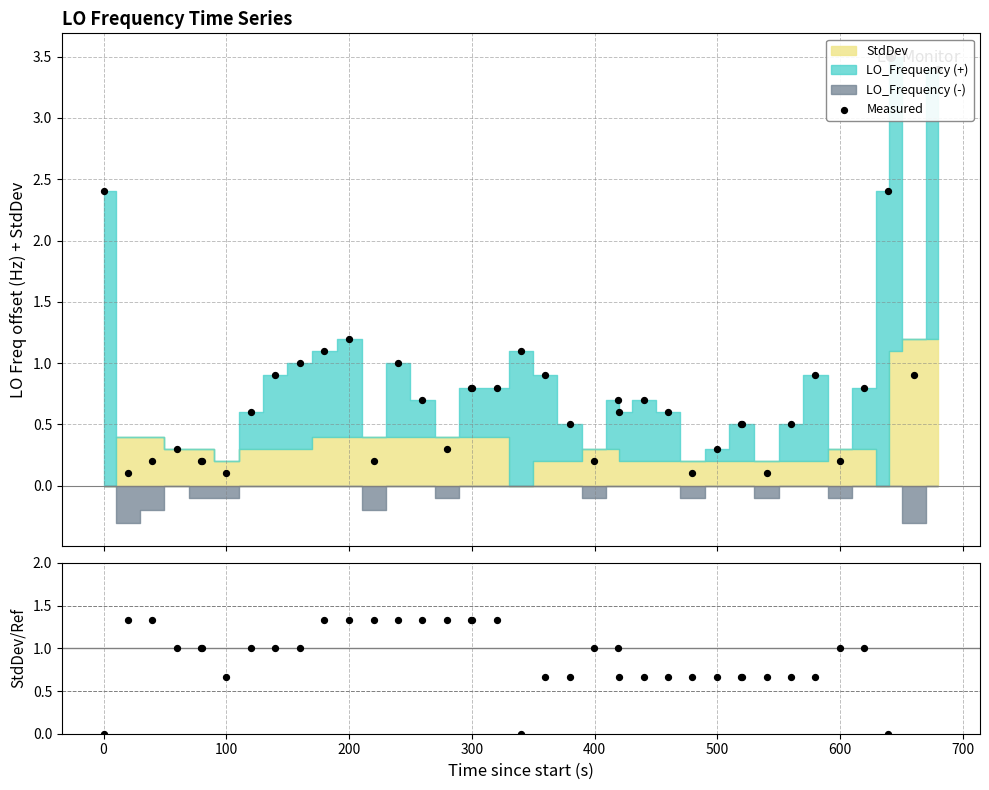

What is the total value across all series at 500?

0.8